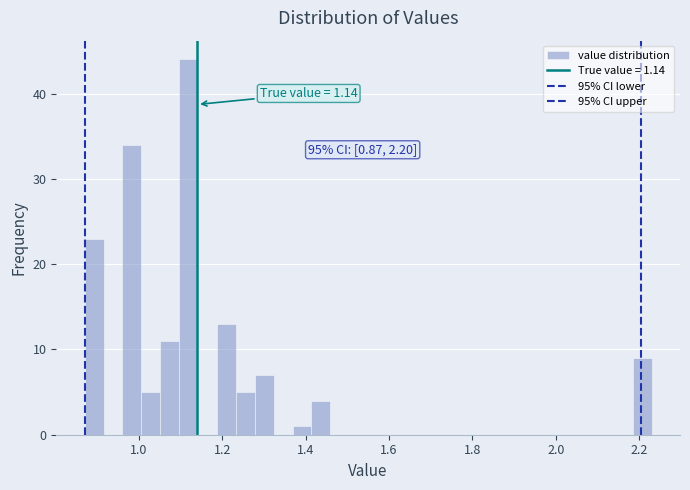

Read against the x-axis, roughly where is the centre of the tallest bar?

1.12